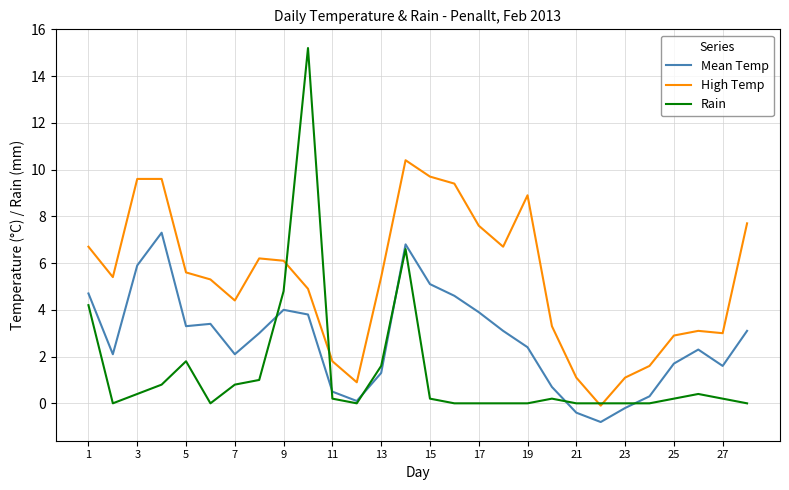

Which series has the widest spread of values?

Rain